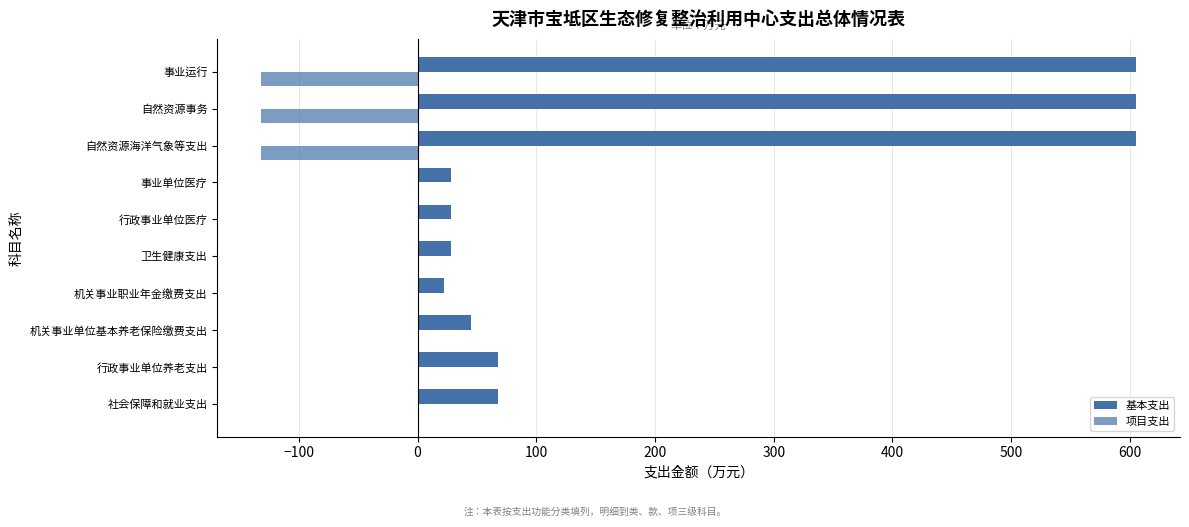

What is the difference between the maximum and second lowest values in the 项目支出 series?

131.9